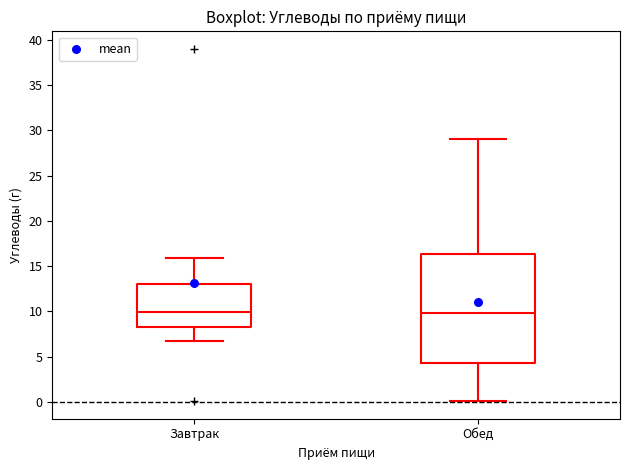

Reading left to right, transcribe this box plot: for each box, give where its median line is, the range the box spans, and where its two whiskers end, as read against the y-axis. The values are not printed on the chart, so give them approximately, as read against the axis.

Завтрак: median 10.0, box 8.5 to 13.0, whiskers 6.5 to 16.0
Обед: median 10.0, box 4.5 to 16.5, whiskers 0.0 to 29.0